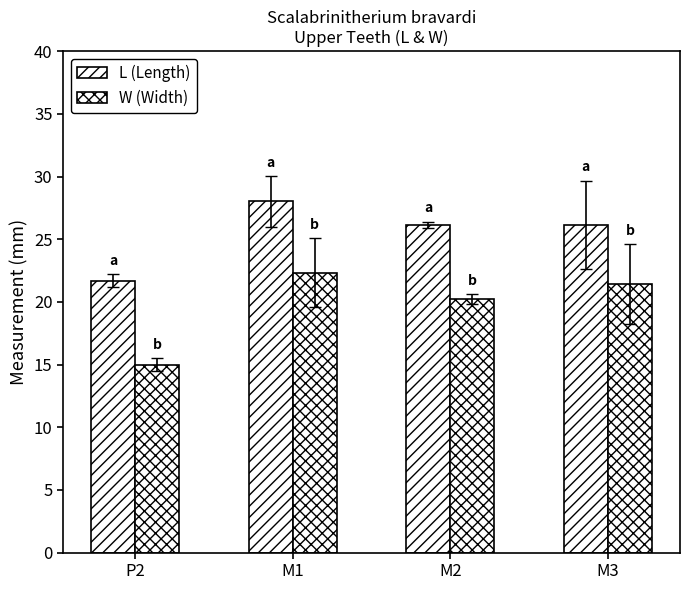

What is the sum of the L (Length) values at M3 and P2?

47.9